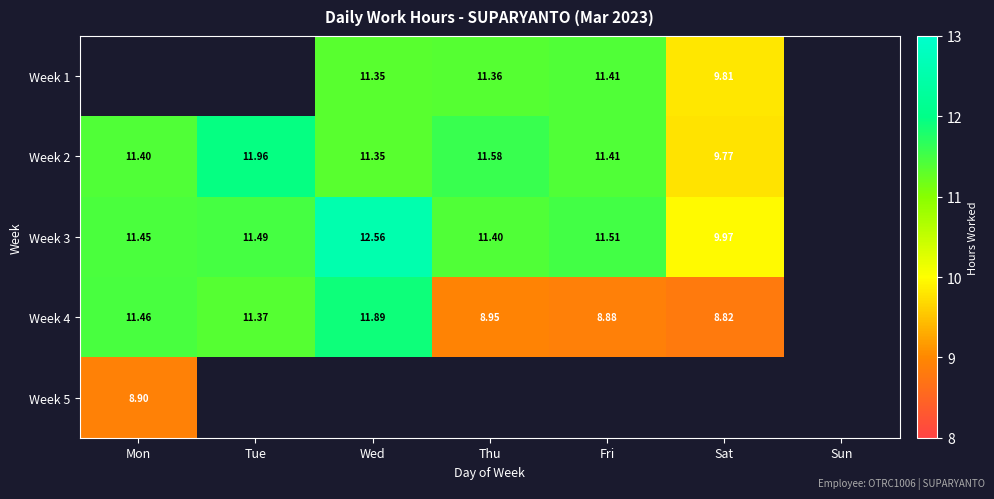

The Week 1 series shows 11.4 at Thu. True or false?

True